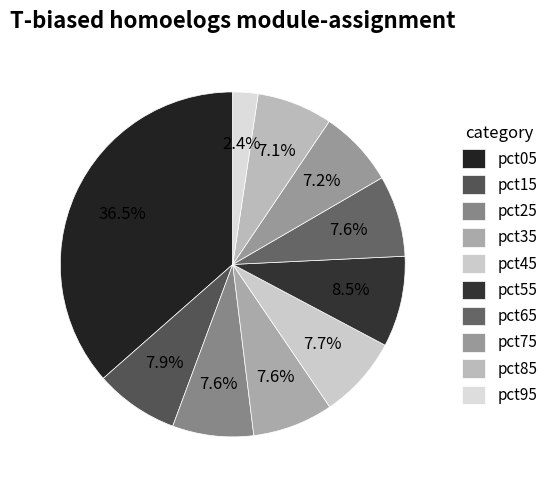

True or false: pct45 accounts for 18% of the total.

False